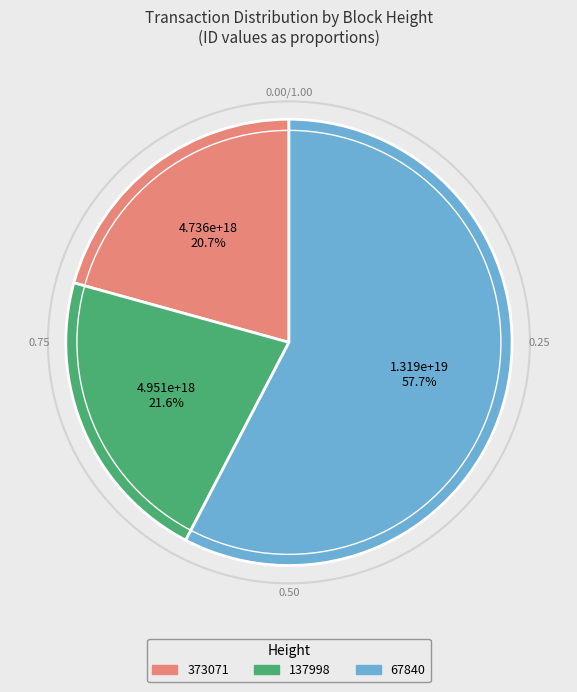

Combined, do 137998 and 373071 account for over 50%?

No